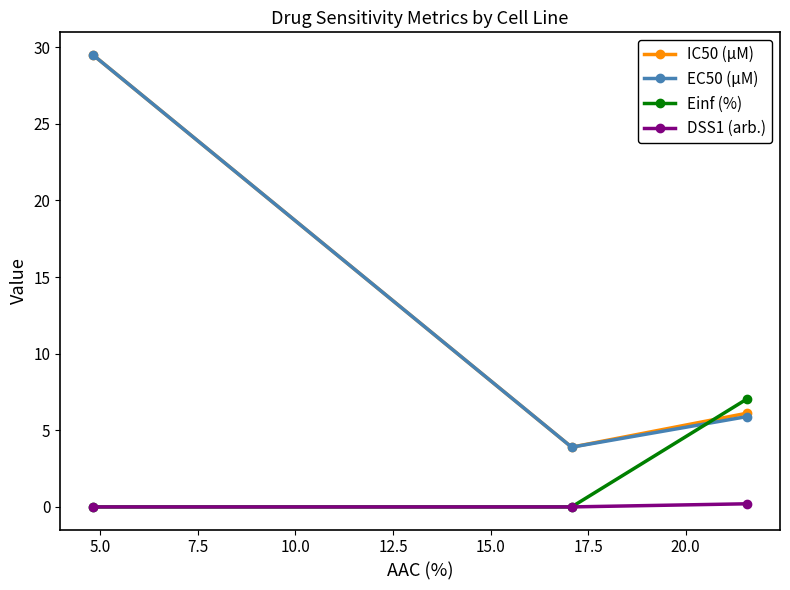

What is the value of the IC50 (µM) point at the 2nd from the left?

3.9